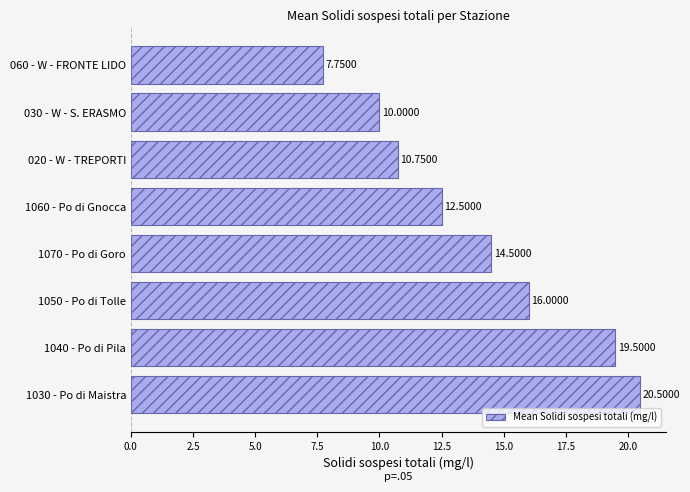

List the labels in order of value, largest first.

1030 - Po di Maistra, 1040 - Po di Pila, 1050 - Po di Tolle, 1070 - Po di Goro, 1060 - Po di Gnocca, 020 - W - TREPORTI, 030 - W - S. ERASMO, 060 - W - FRONTE LIDO